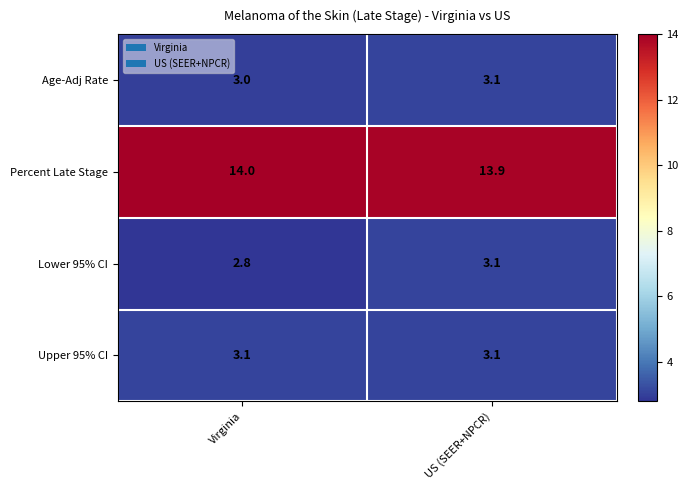

Reading left to right, what are all the values shown in this chart?

Age-Adj Rate: 3.0	3.1
Percent Late Stage: 14.0	13.9
Lower 95% CI: 2.8	3.1
Upper 95% CI: 3.1	3.1